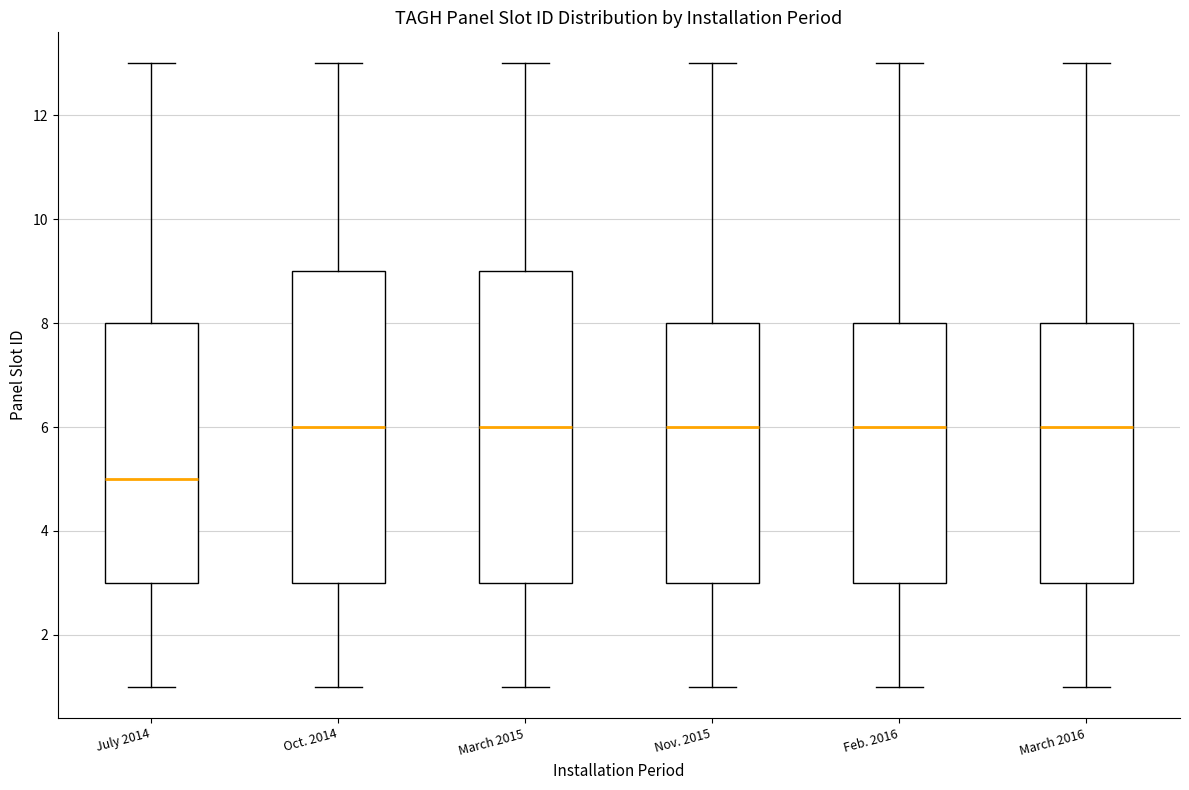

Where does the upper whisker of the box for Feb. 2016 end on the y-axis? The values are not printed on the chart, so give them approximately, as read against the axis.

13